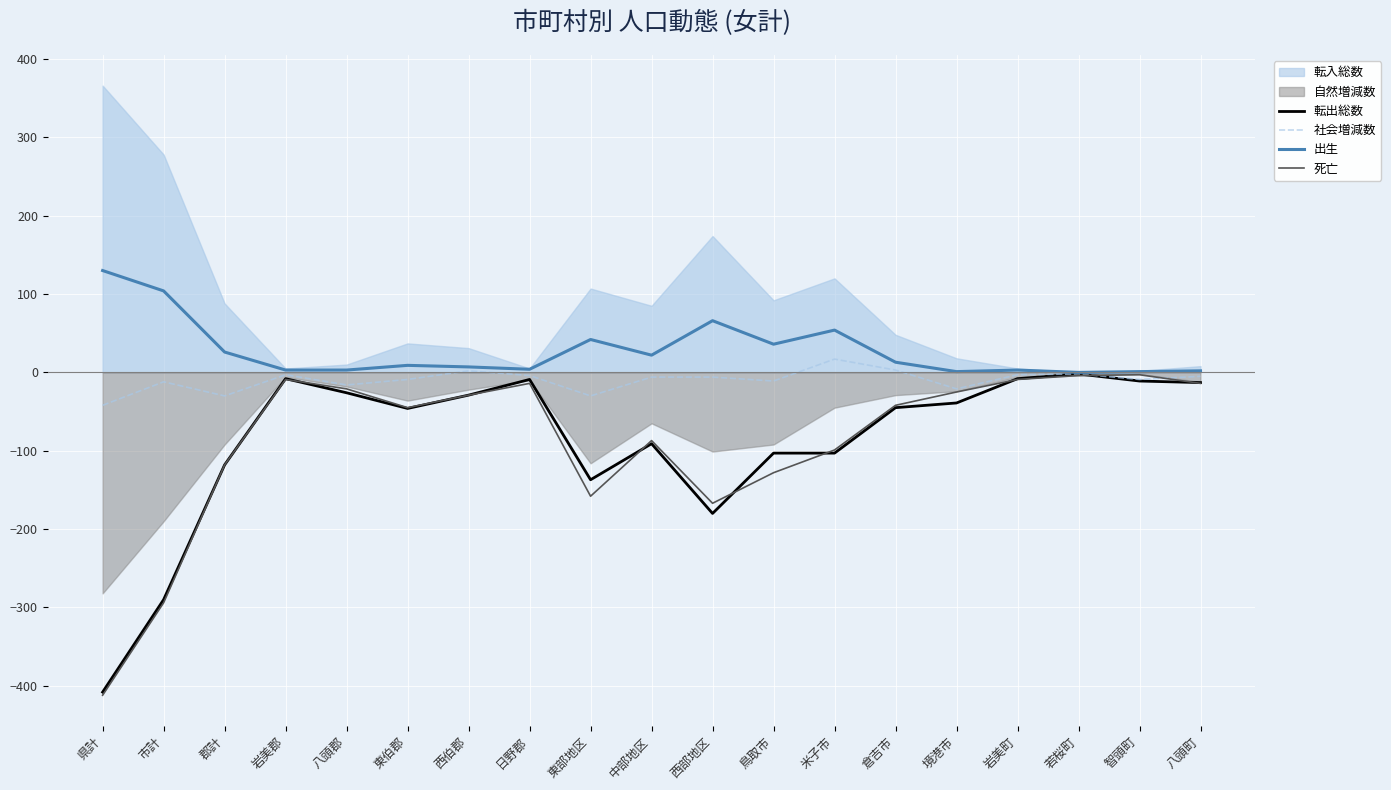

True or false: 出生 and 死亡 cross at least once.

False